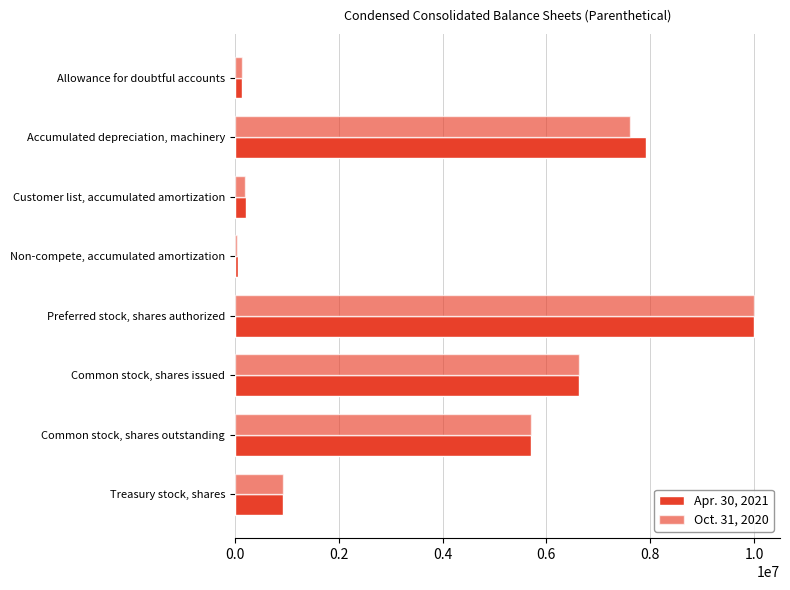

How many series are shown in this chart?

2